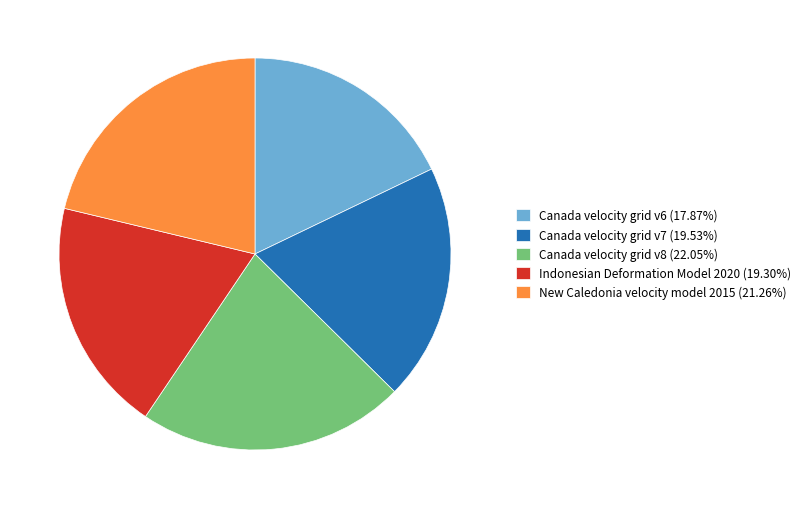

Combined, do Indonesian Deformation Model 2020 (19.30%) and Canada velocity grid v8 (22.05%) account for over 50%?

No